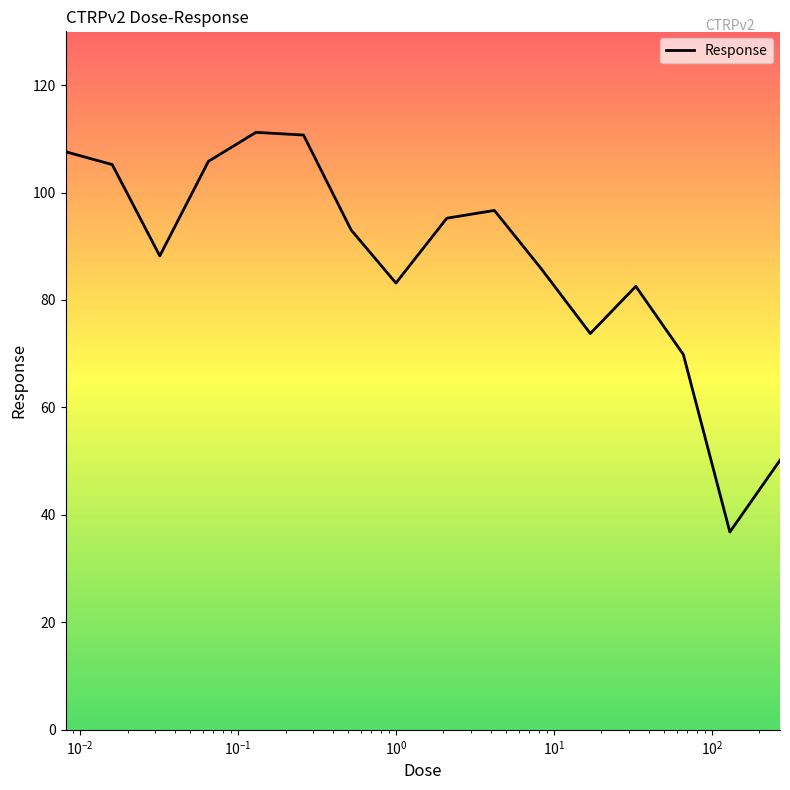

What is the maximum value shown in the chart?

111.2